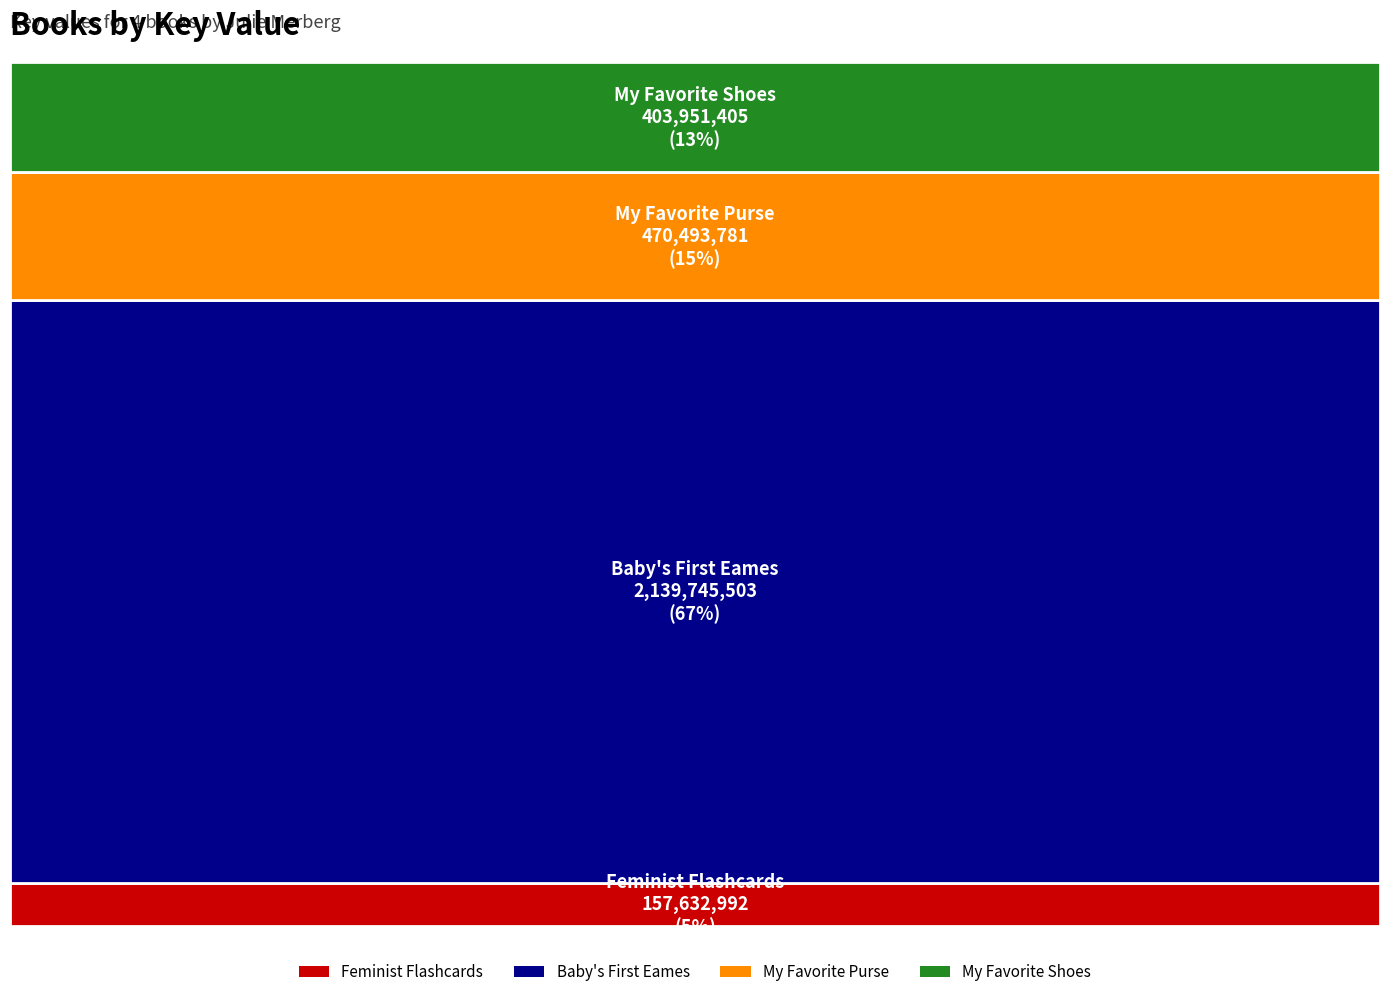

Reading right to left, what are all the values shown in this chart?

My Favorite Shoes=403951405	My Favorite Purse=470493781	Baby's First Eames=2139745503	Feminist Flashcards=157632992